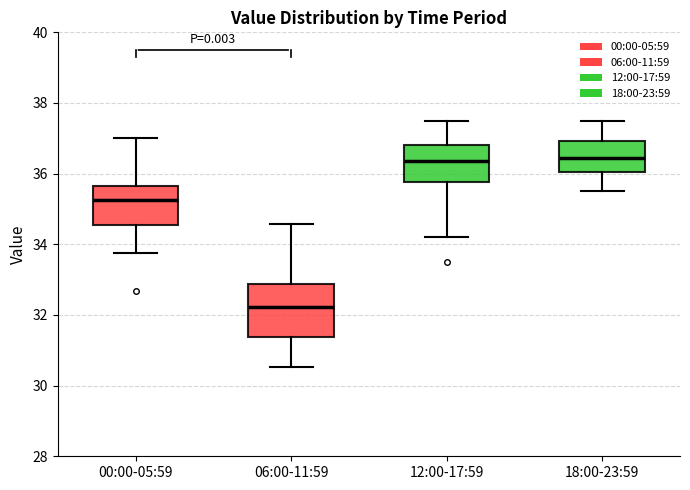

Which box is the tallest, from its lower edge to its upper edge?

06:00-11:59